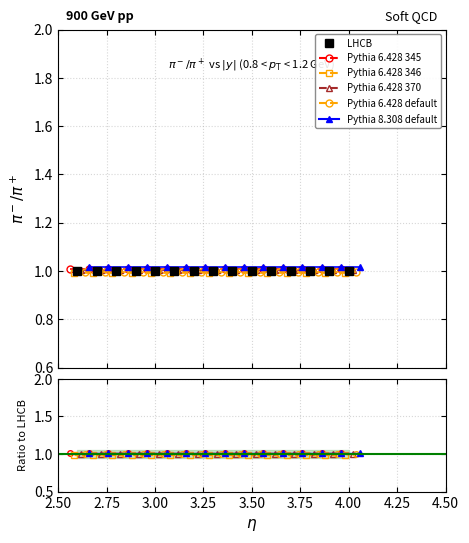

What is the label of the 2nd point from the left?

2.75